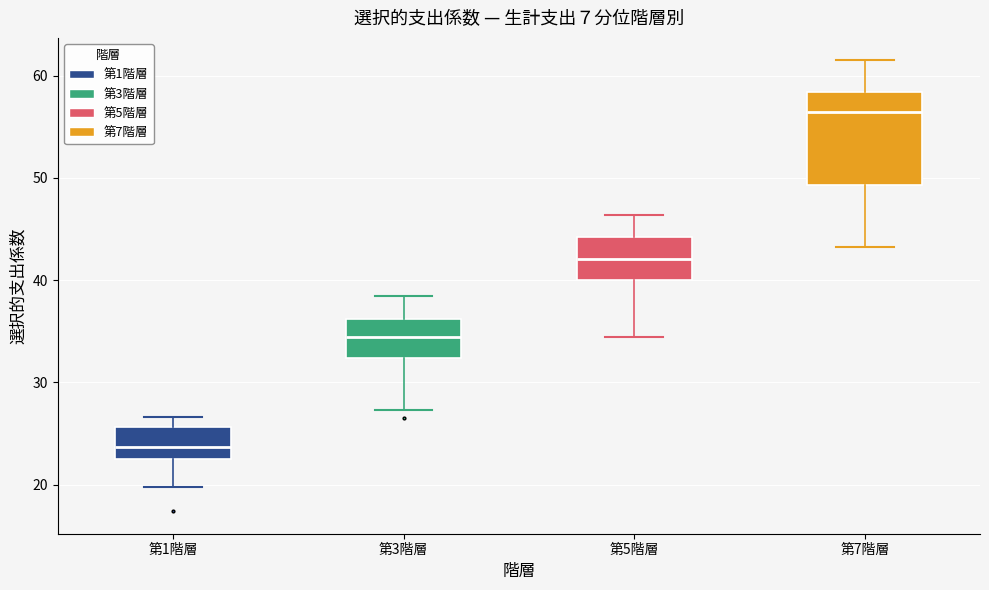

Reading left to right, transcribe this box plot: for each box, give where its median line is, the range the box spans, and where its two whiskers end, as read against the y-axis. The values are not printed on the chart, so give them approximately, as read against the axis.

第1階層: median 24, box 22 to 26, whiskers 20 to 27
第3階層: median 34, box 32 to 36, whiskers 27 to 39
第5階層: median 42, box 40 to 44, whiskers 34 to 46
第7階層: median 57, box 49 to 58, whiskers 43 to 62